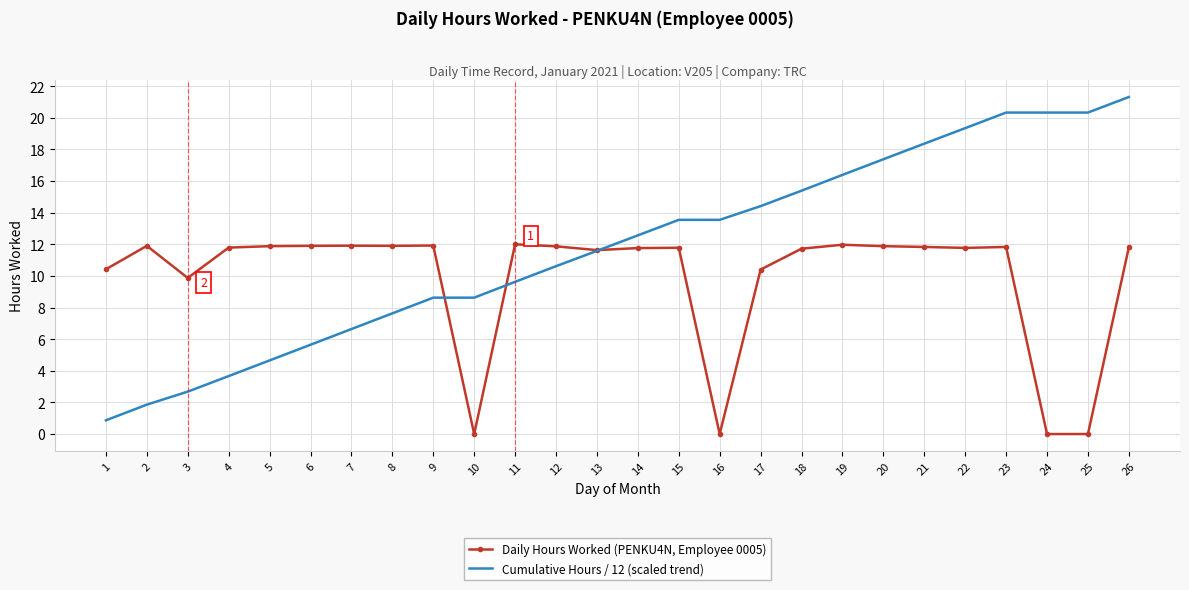

At which category is the sum across all series the highest?

26